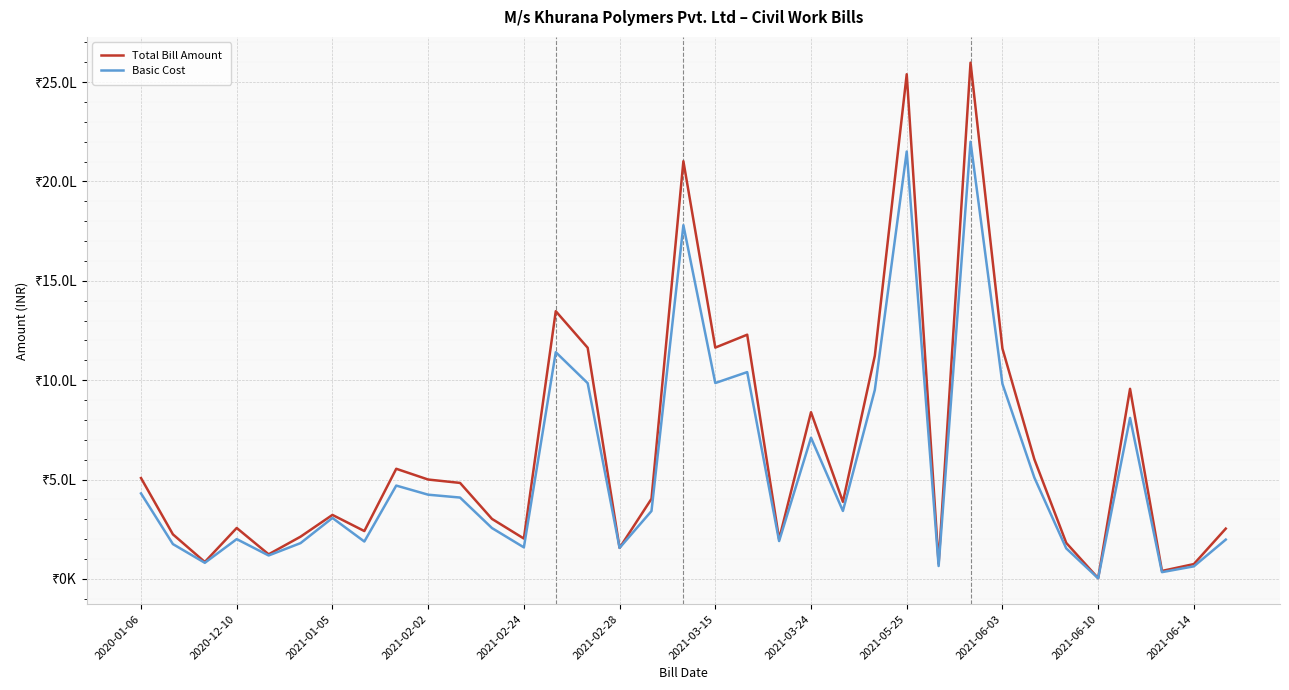

True or false: Basic Cost and Total Bill Amount cross at least once.

False